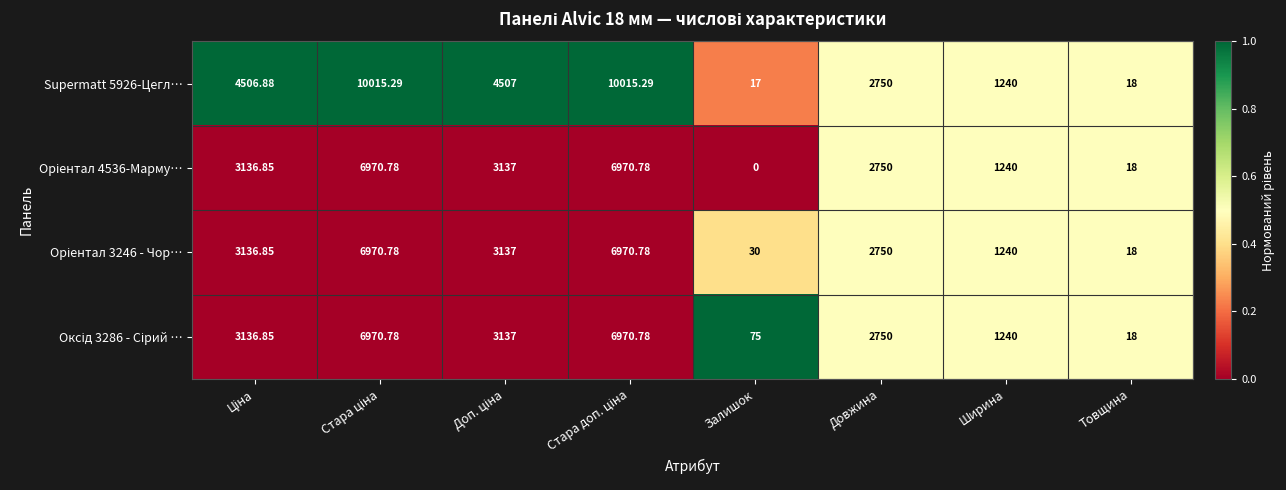

Which label corresponds to the smallest value in the chart?

Залишок